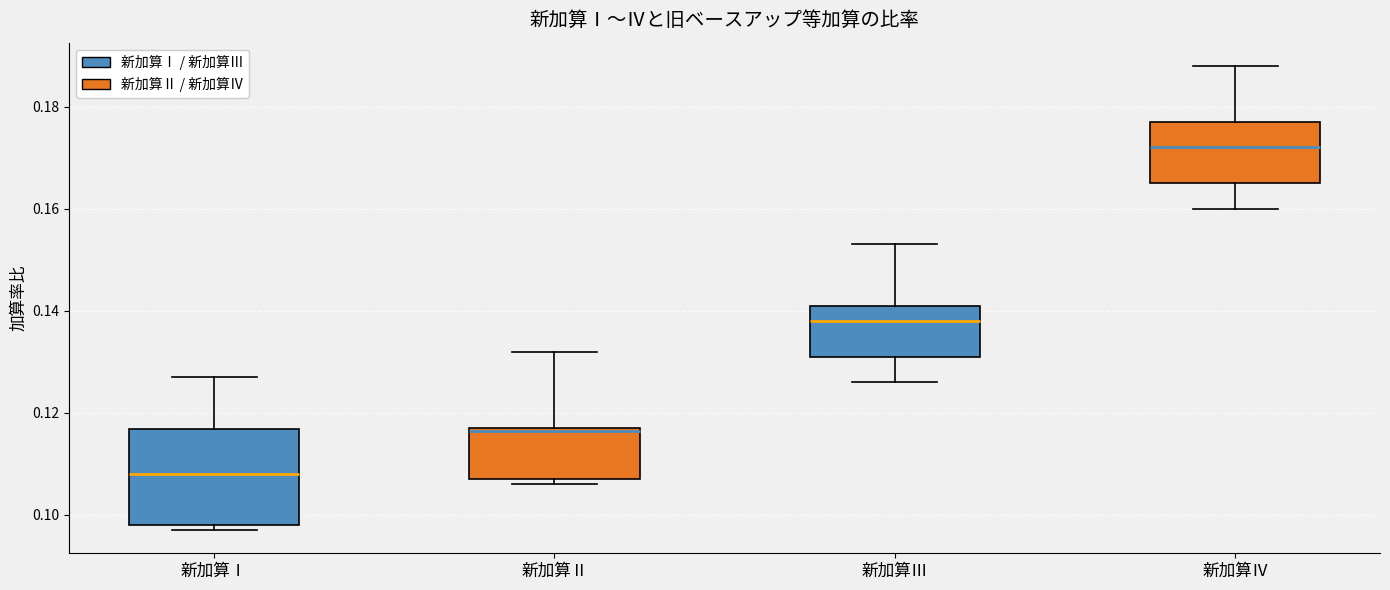

Reading left to right, transcribe this box plot: for each box, give where its median line is, the range the box spans, and where its two whiskers end, as read against the y-axis. The values are not printed on the chart, so give them approximately, as read against the axis.

新加算Ⅰ: median 0.108, box 0.098 to 0.116, whiskers 0.098 (just below the box's lower edge) to 0.128
新加算Ⅱ: median 0.116, box 0.108 to 0.118, whiskers 0.106 to 0.132
新加算Ⅲ: median 0.138, box 0.132 to 0.142, whiskers 0.126 to 0.154
新加算Ⅳ: median 0.172, box 0.166 to 0.178, whiskers 0.160 to 0.188